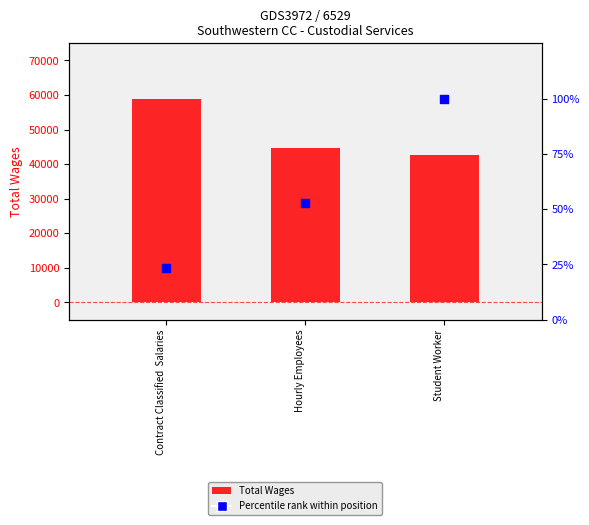

What are all the series names shown in the legend?

Total Wages, Percentile rank within position